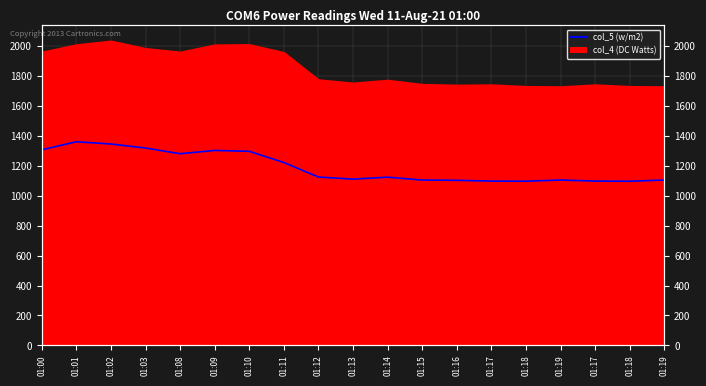

What is the difference between the values at 01:00 and 01:08?

26